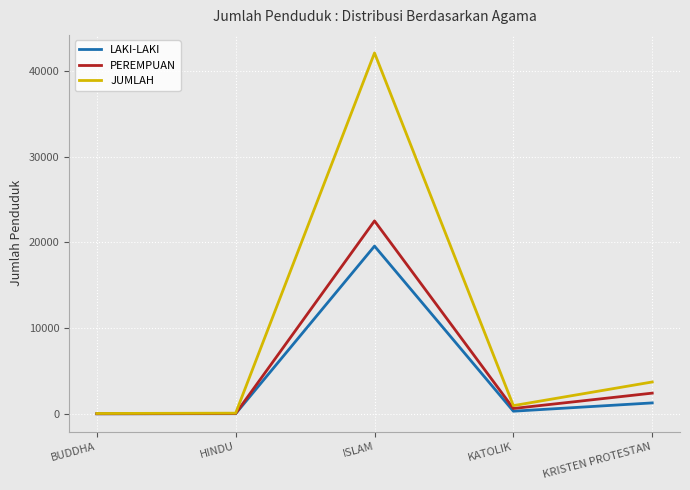

List the series in order of their peak value, lowest first.

LAKI-LAKI, PEREMPUAN, JUMLAH